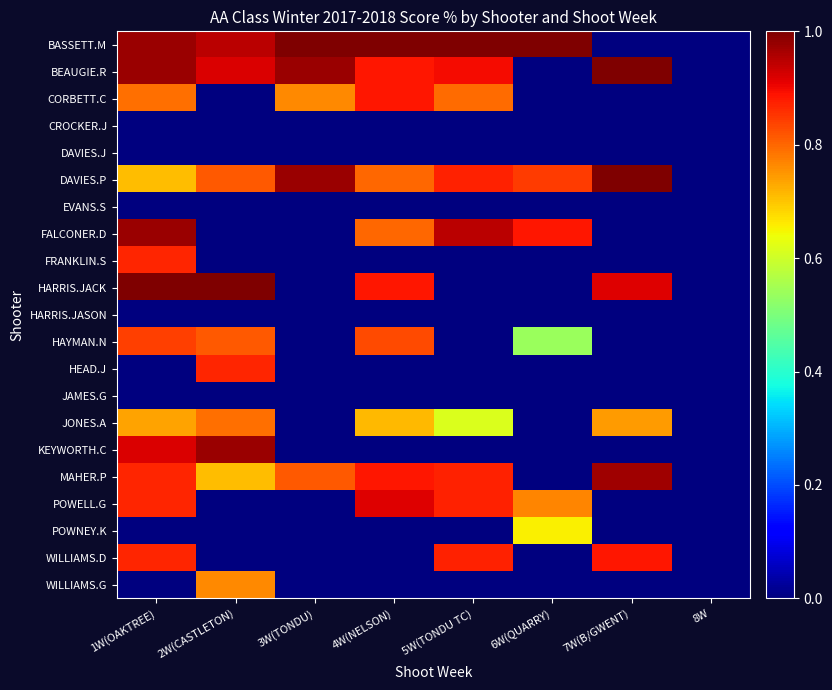

At 2W(CASTLETON), list the series in order from largest to smallest.

HARRIS.JACK, KEYWORTH.C, BASSETT.M, BEAUGIE.R, HEAD.J, DAVIES.P, HAYMAN.N, JONES.A, WILLIAMS.G, MAHER.P, CORBETT.C, CROCKER.J, DAVIES.J, EVANS.S, FALCONER.D, FRANKLIN.S, HARRIS.JASON, JAMES.G, POWELL.G, POWNEY.K, WILLIAMS.D